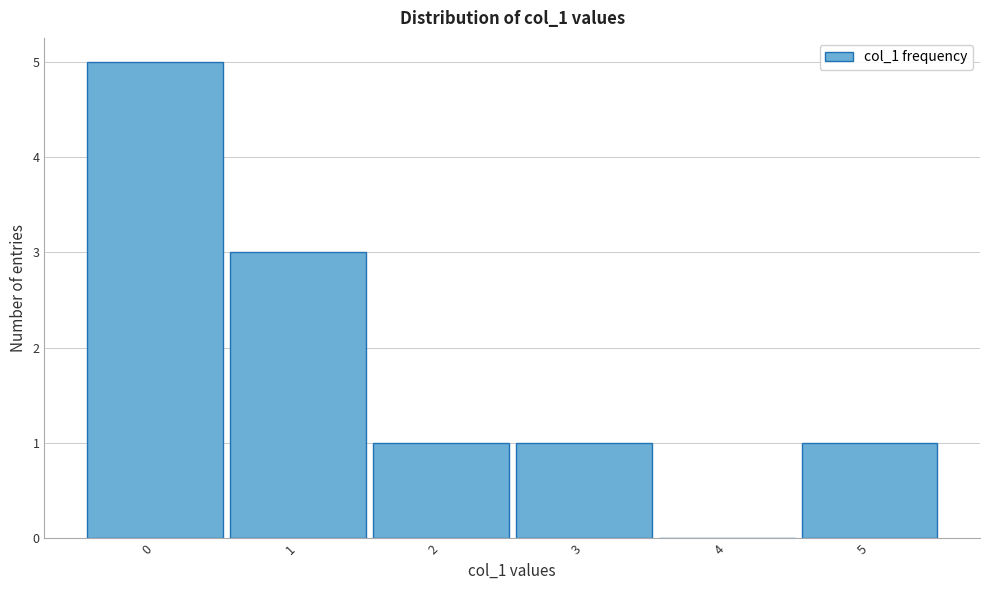

Reading left to right, transcribe this chart: for each bar, give the range it covers on the x-axis and its height. The values are not printed on the chart, so give them approximately, as read against the axis.

-0.5 to 0.5: 5
0.5 to 1.5: 3
1.5 to 2.5: 1
2.5 to 3.5: 1
3.5 to 4.5: 0
4.5 to 5.5: 1